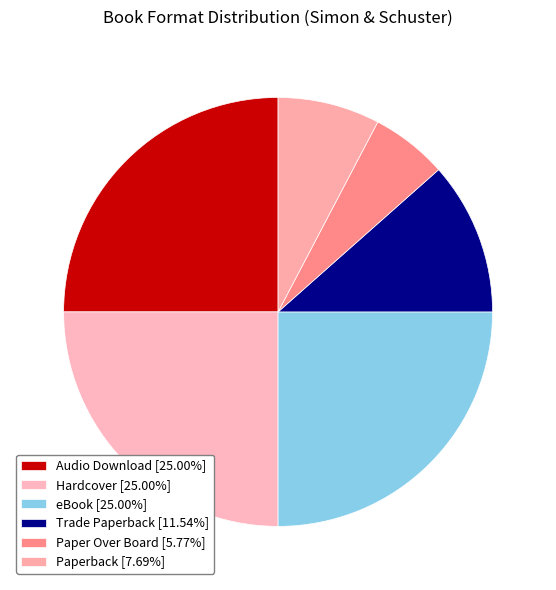

To the nearest percent, what is the difference between the Paper Over Board and Paperback slice percentages?

2%